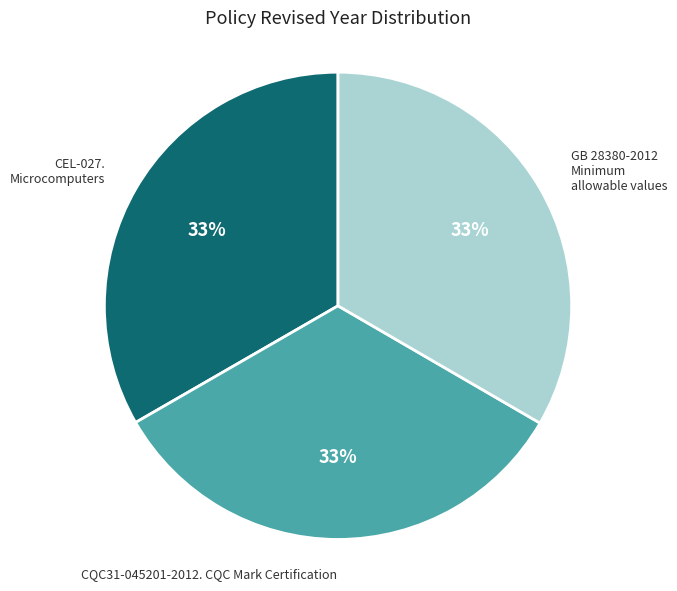

To the nearest percent, what portion does CQC31-045201-2012. CQC Mark Certification represent?

33%